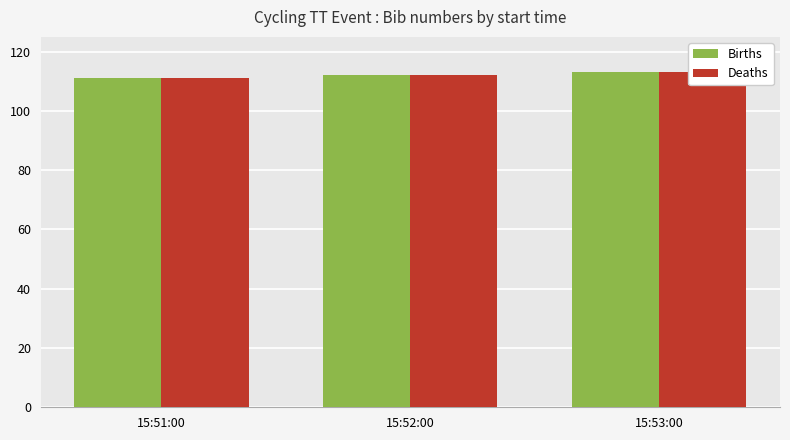

Reading left to right, what are all the values shown in this chart?

Births: 111	112	113
Deaths: 111	112	113